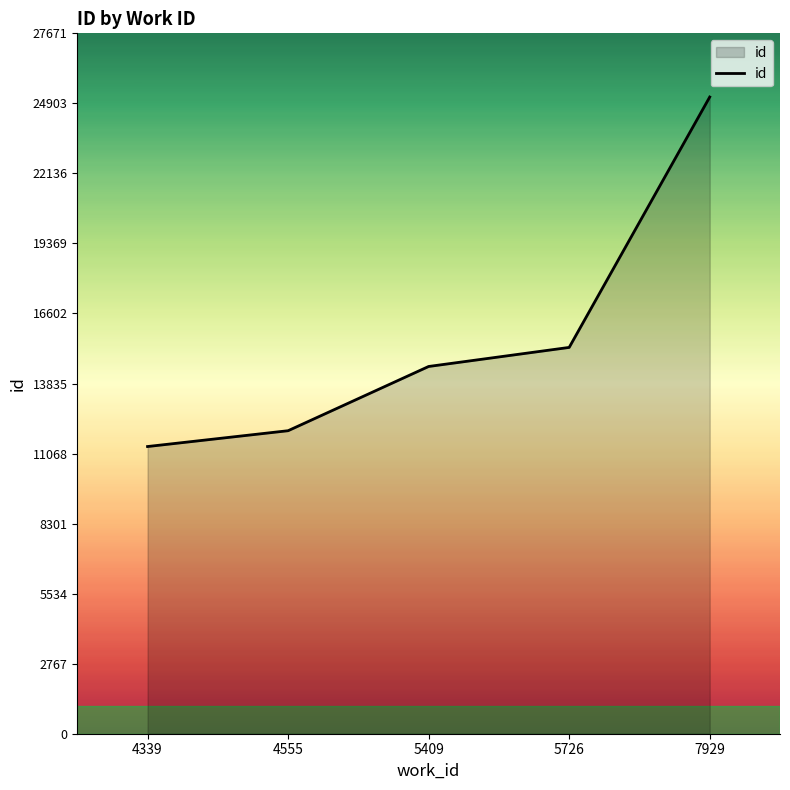

List the labels in order of value, smallest first.

4339, 4555, 5409, 5726, 7929